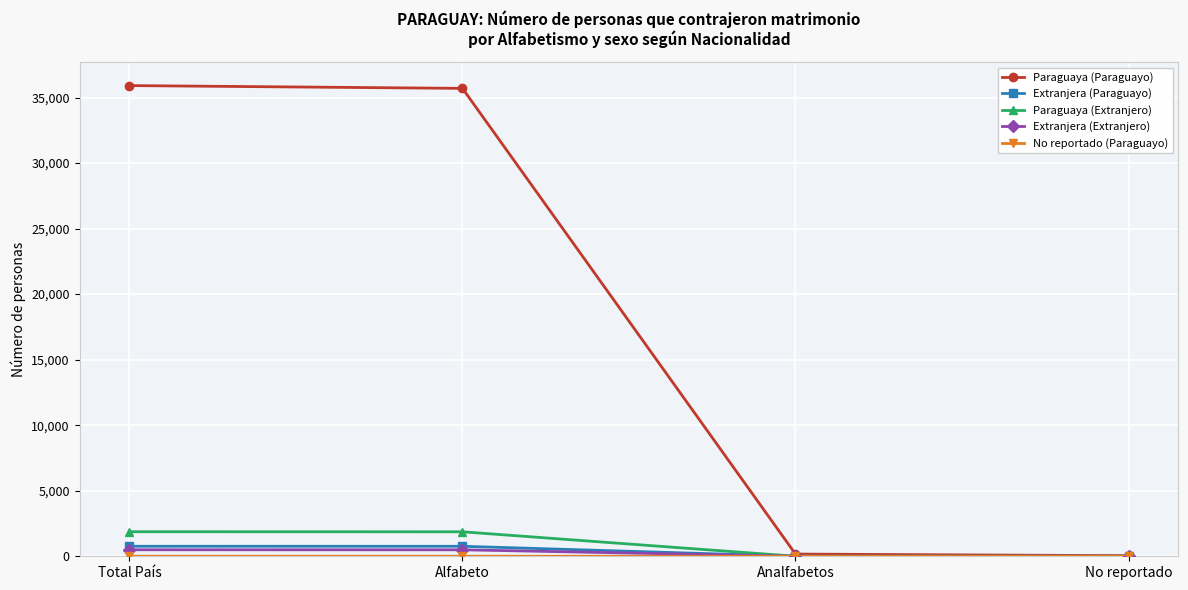

Is the value of Extranjera (Extranjero) at Alfabeto greater than the value of Paraguaya (Paraguayo) at Alfabeto?

No